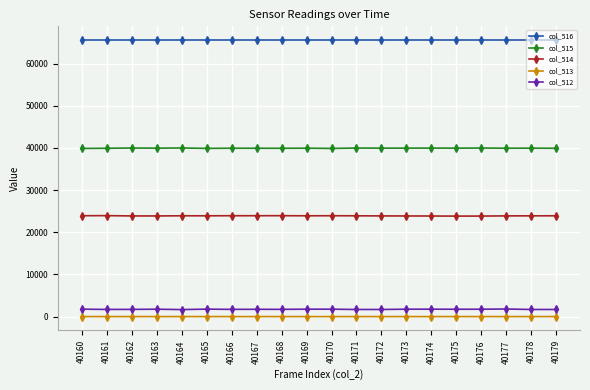

True or false: col_515 and col_514 intersect in this chart.

False